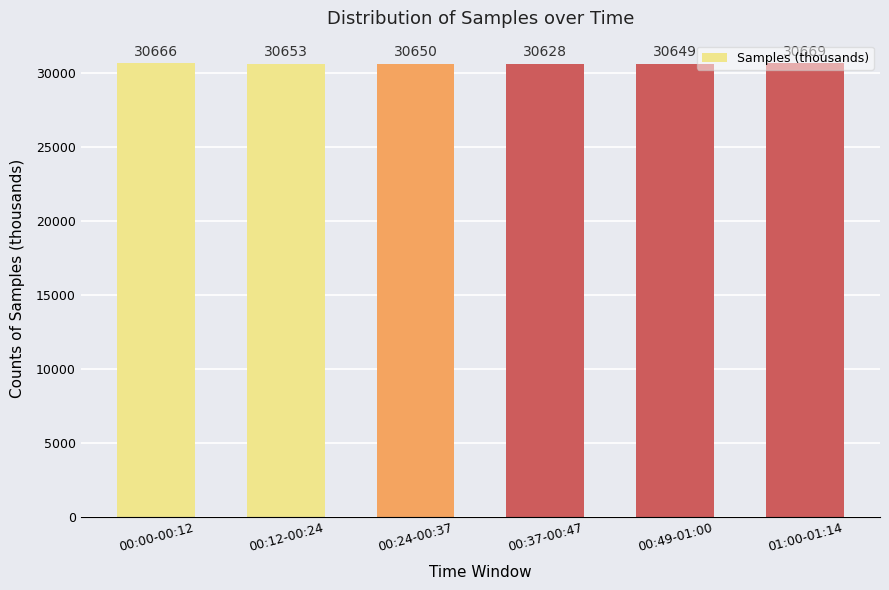

True or false: the data shows 30666 at 00:00-00:12.

True